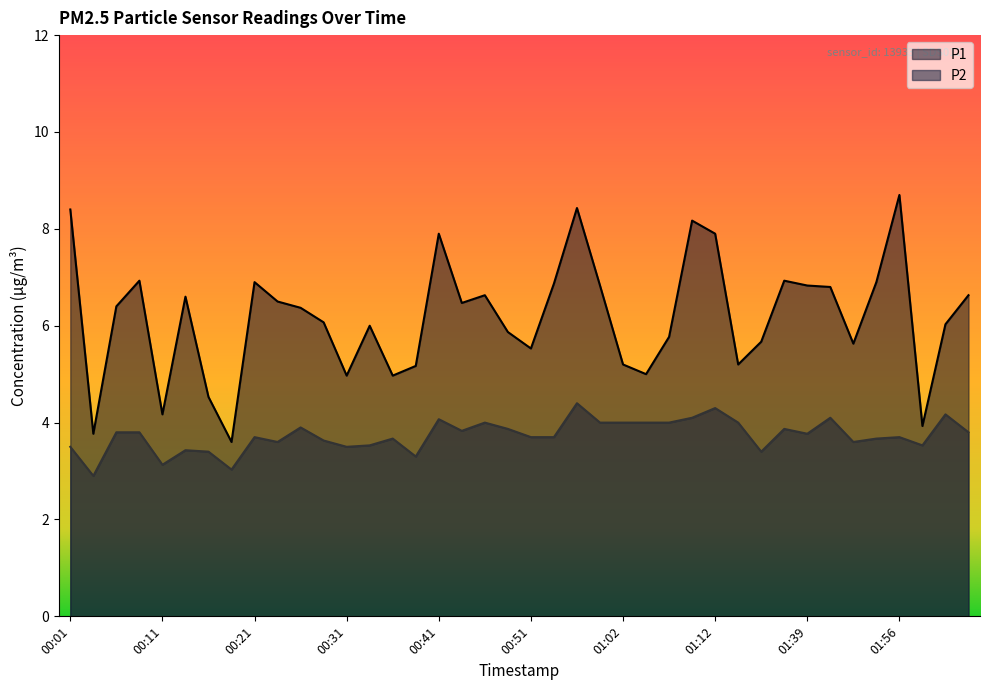

Which series has the largest total across all categories?

P1